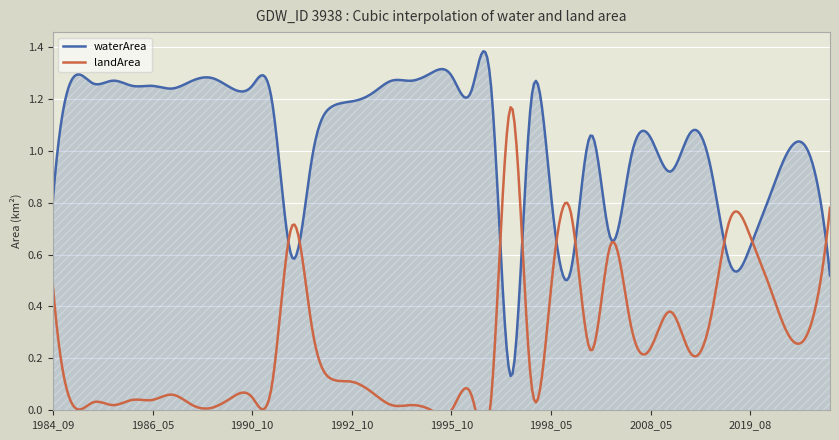

The waterArea series shows 0.9 at 2009_07. True or false?

True